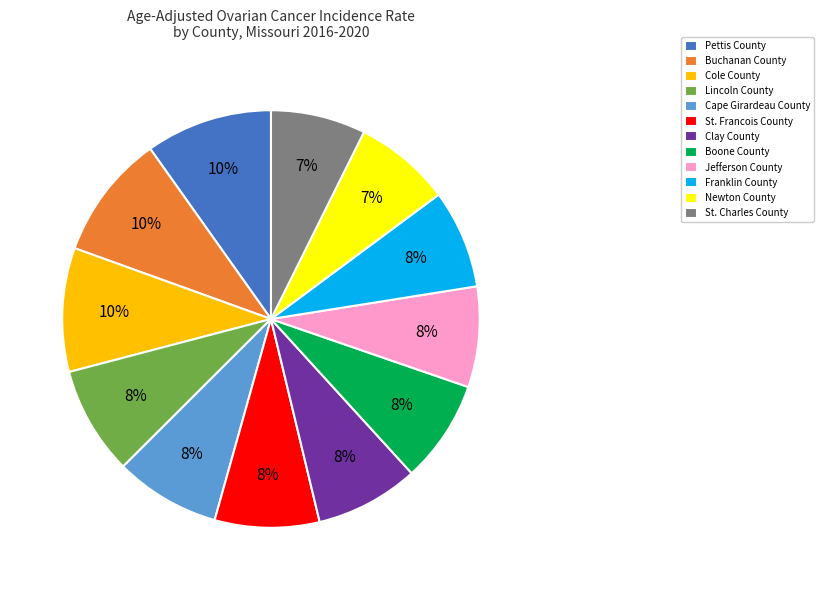

To the nearest percent, what percentage of the pie is Boone County?

8%